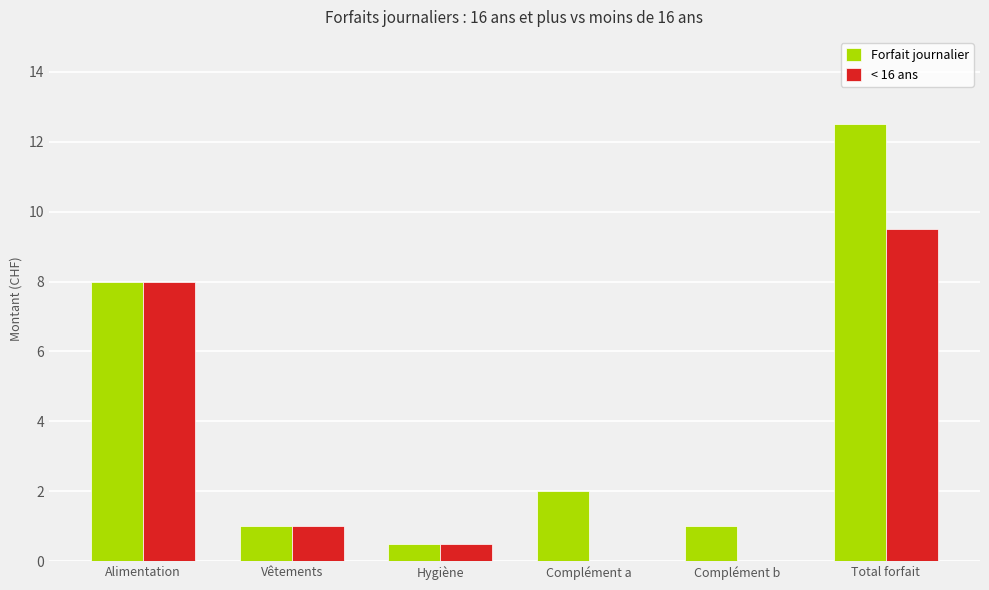

Which series changed the most between Hygiène and Complément a?

Forfait journalier